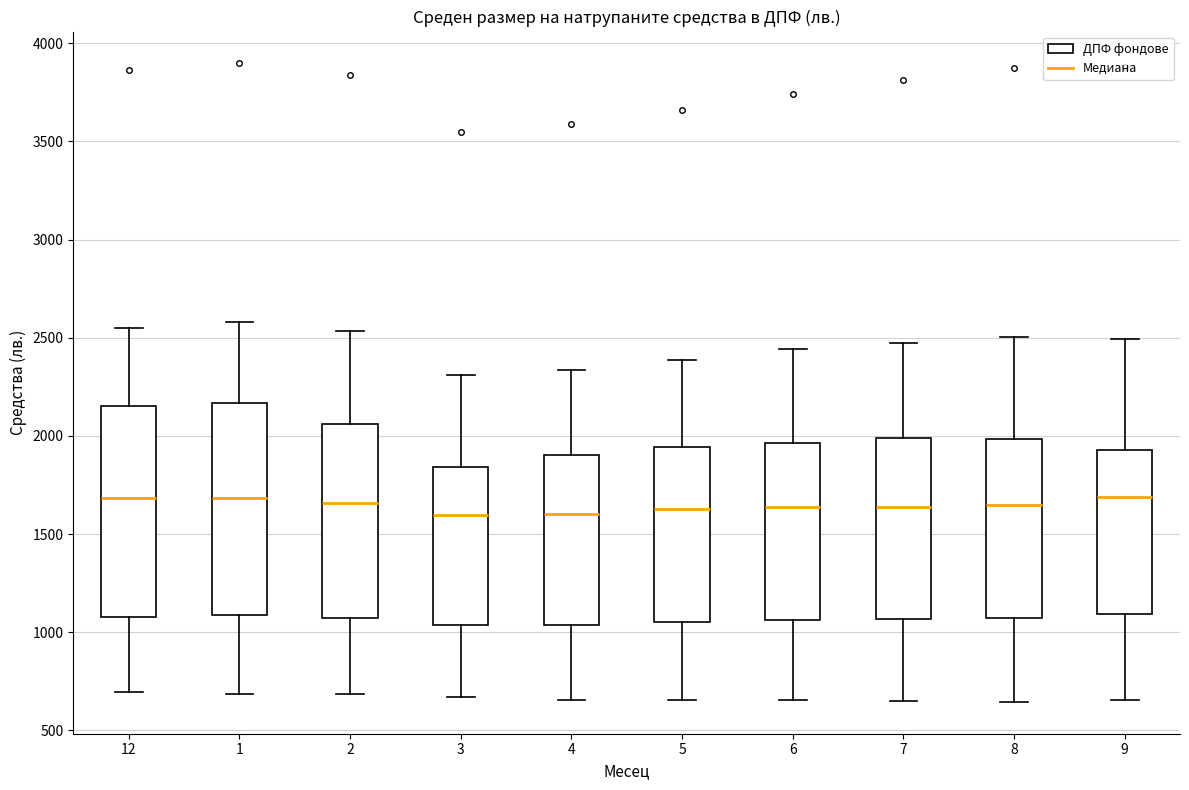

Where is the upper edge of the box at x = 1 on the y-axis? The values are not printed on the chart, so give them approximately, as read against the axis.

2150